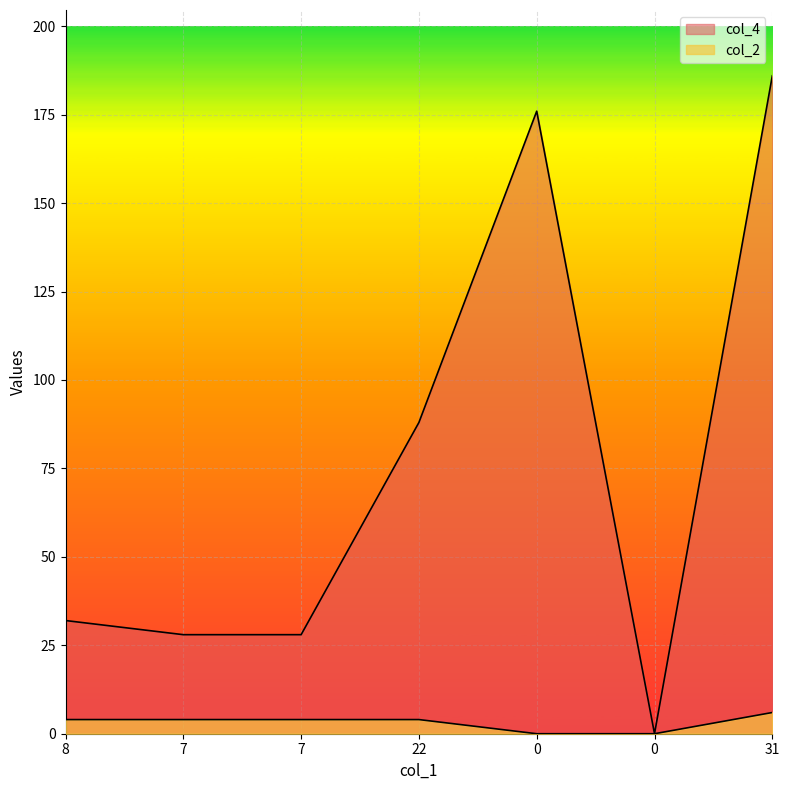

List the labels in order of col_4 value, largest first.

31, 0, 22, 8, 7, 7, 0